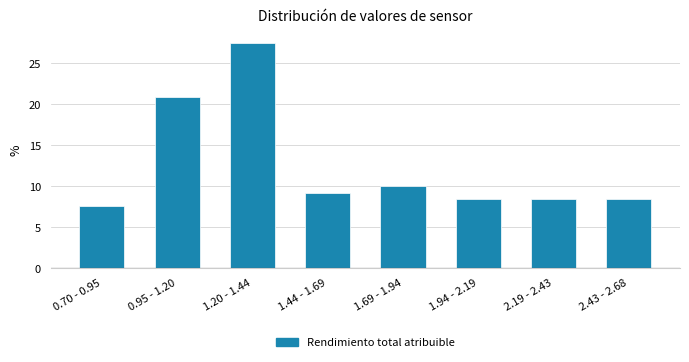

Reading left to right, what are all the values shown in this chart?

0.70 - 0.95=7.5	0.95 - 1.20=20.8	1.20 - 1.44=27.5	1.44 - 1.69=9.2	1.69 - 1.94=10.0	1.94 - 2.19=8.3	2.19 - 2.43=8.3	2.43 - 2.68=8.3